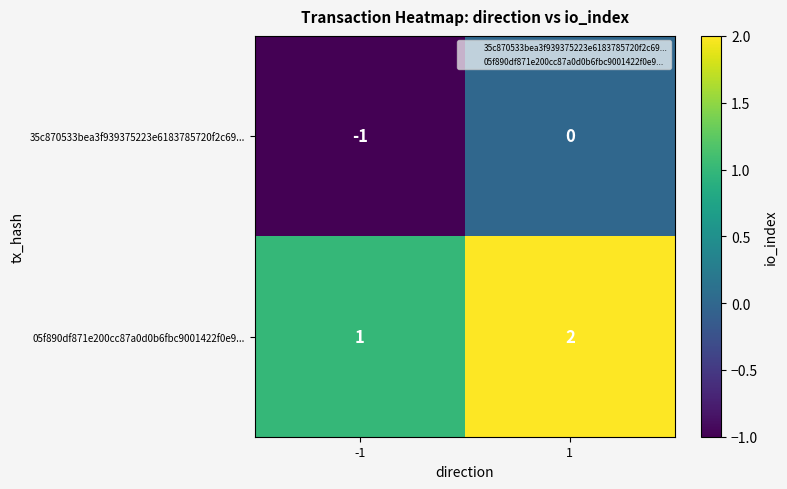

Rank the series by their maximum value, from lowest to highest.

35c870533bea3f939375223e6183785720f2c69..., 05f890df871e200cc87a0d0b6fbc9001422f0e9...